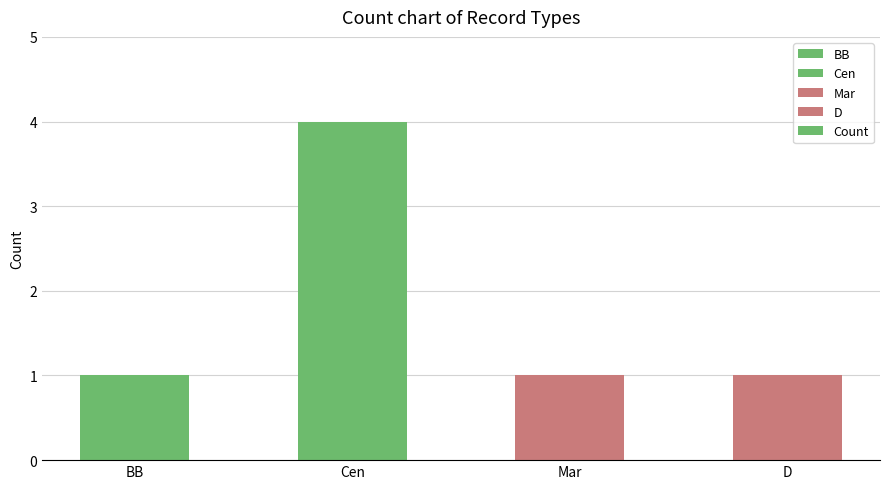

Reading right to left, list all the values displayed in this chart.

1	1	4	1